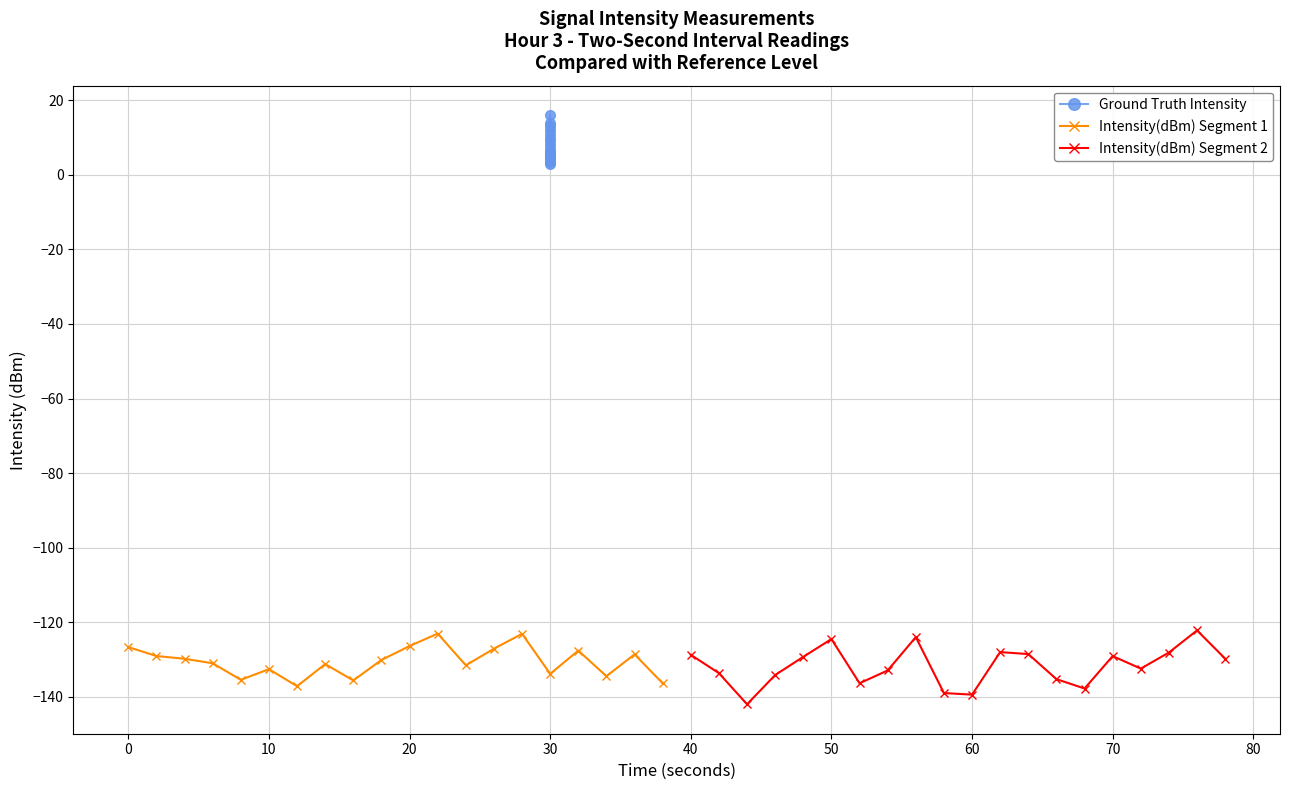

True or false: Intensity(dBm) Segment 1 has more than 2 interior local peaks.

True